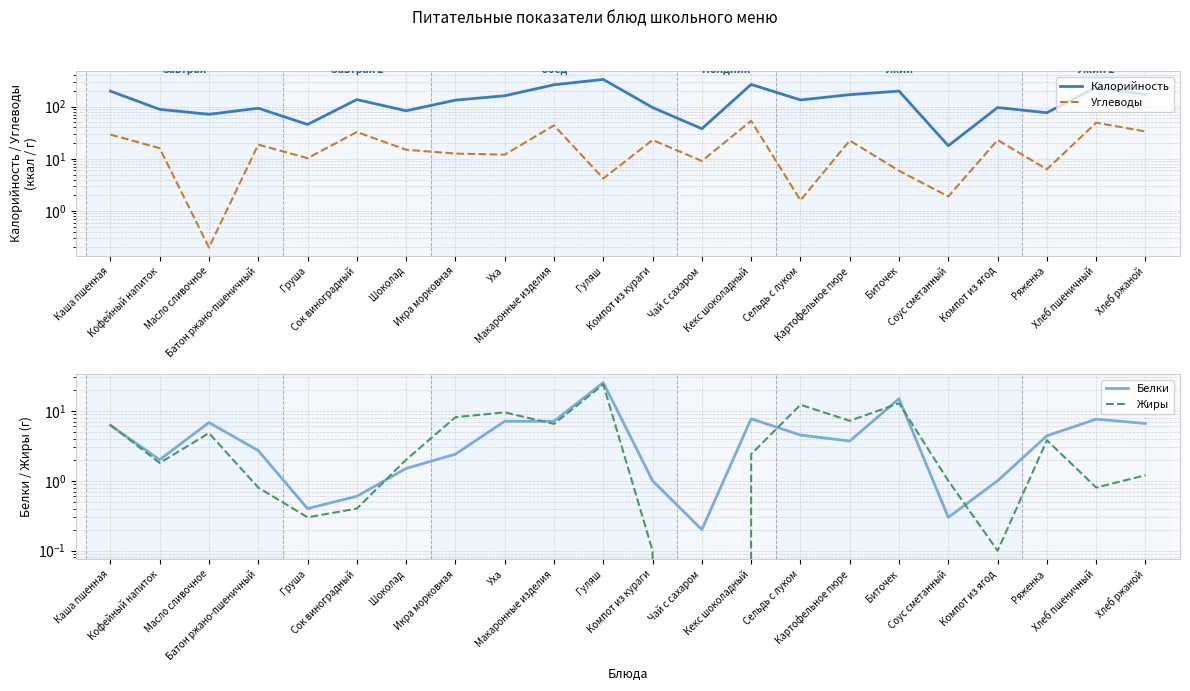

How many data points in Жиры are above 2?

11